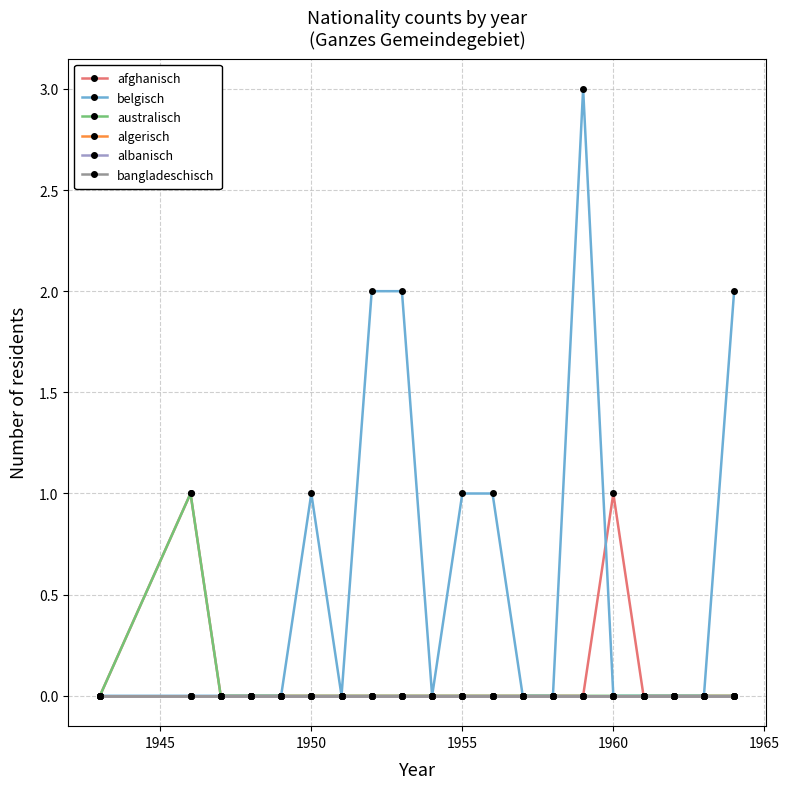

Which series has the largest total across all categories?

belgisch